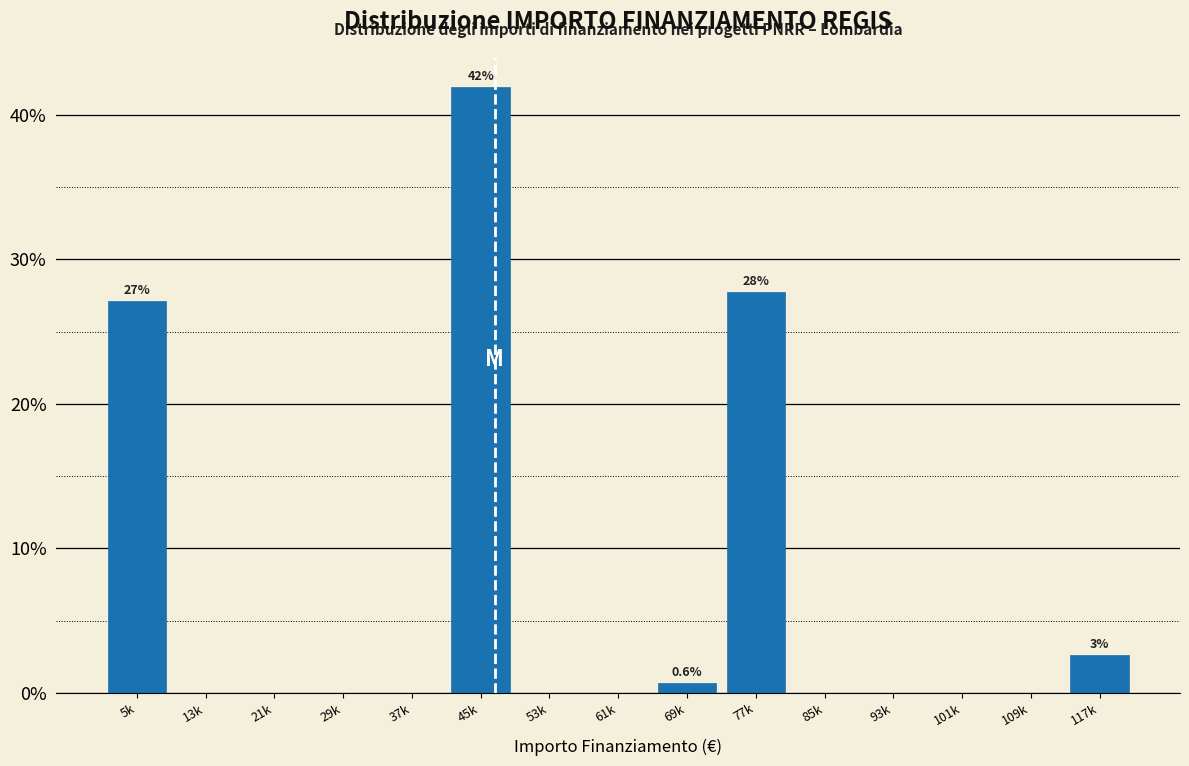

Reading left to right, list all the values displayed in this chart.

5k=27.1	13k=0.0	21k=0.0	29k=0.0	37k=0.0	45k=41.9	53k=0.0	61k=0.0	69k=0.6	77k=27.7	85k=0.0	93k=0.0	101k=0.0	109k=0.0	117k=2.6